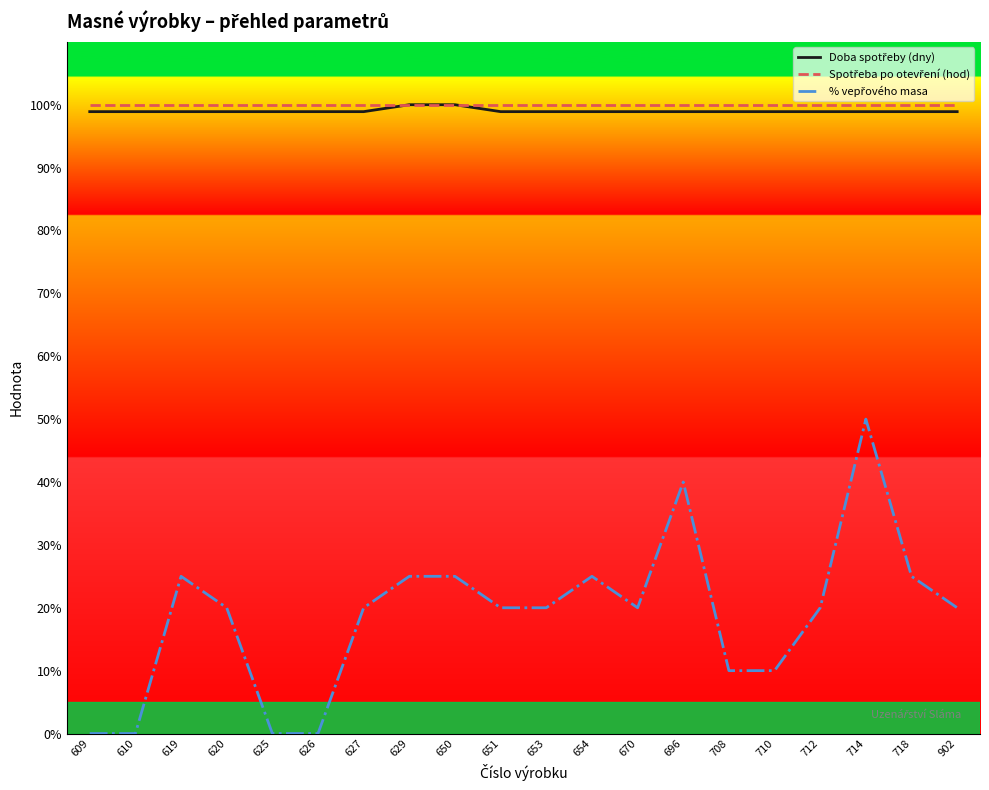

At which category is the sum across all series the highest?

714